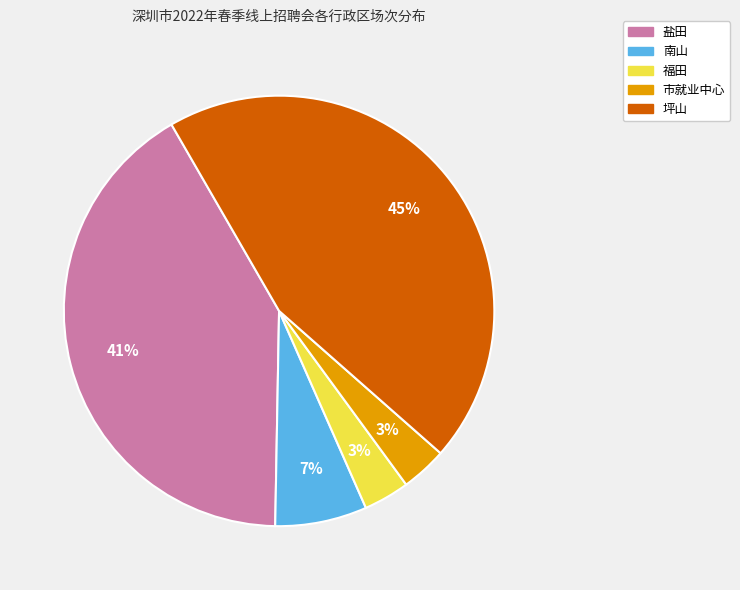

Count the number of slices in the pie.

5